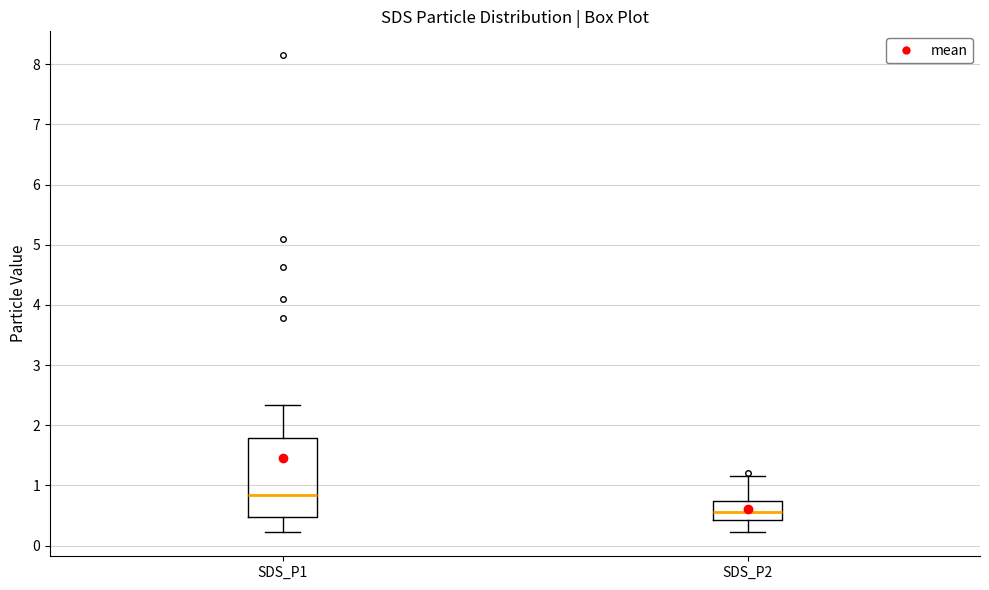

Where is the upper edge of the box for SDS_P2 on the y-axis? The values are not printed on the chart, so give them approximately, as read against the axis.

0.7